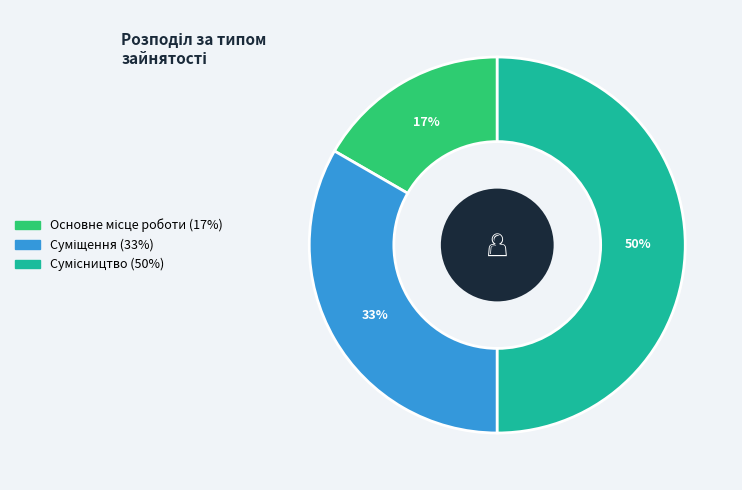

To the nearest percent, what is the difference between the largest and smallest slice percentages?

33%